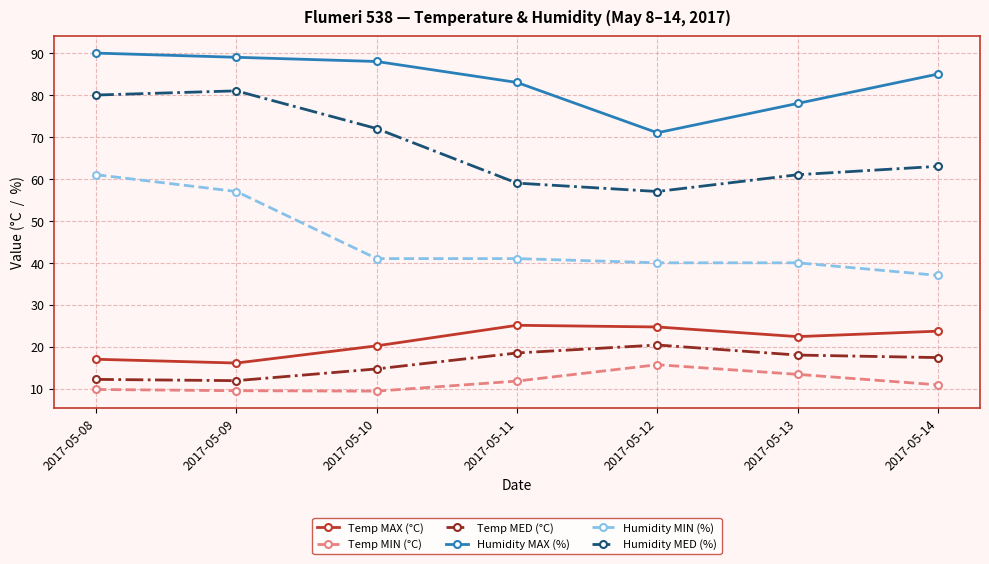

What is the difference between the maximum and minimum values in the Temp MIN (°C) series?

6.3